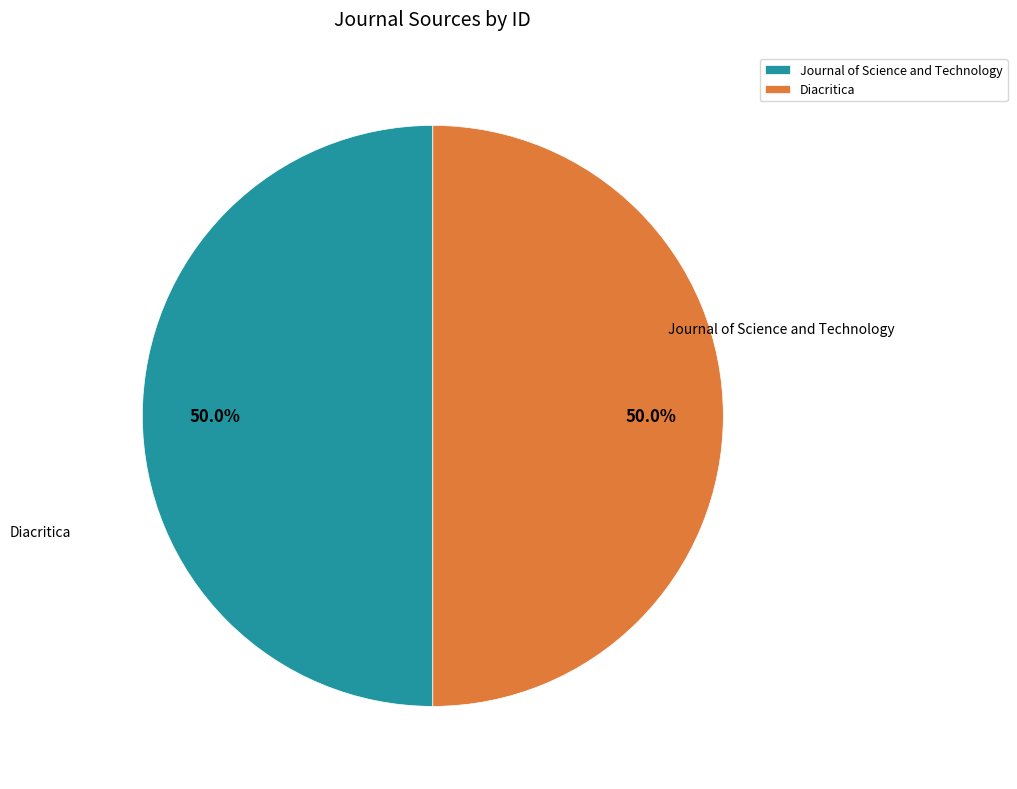

True or false: Diacritica accounts for 58% of the total.

False